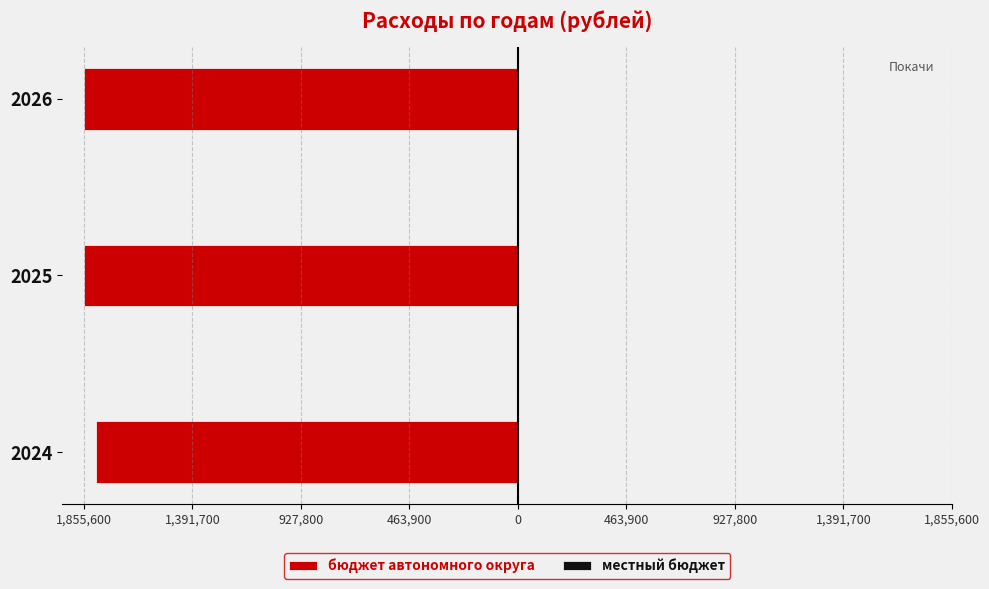

What is the maximum value for местный бюджет?

1316